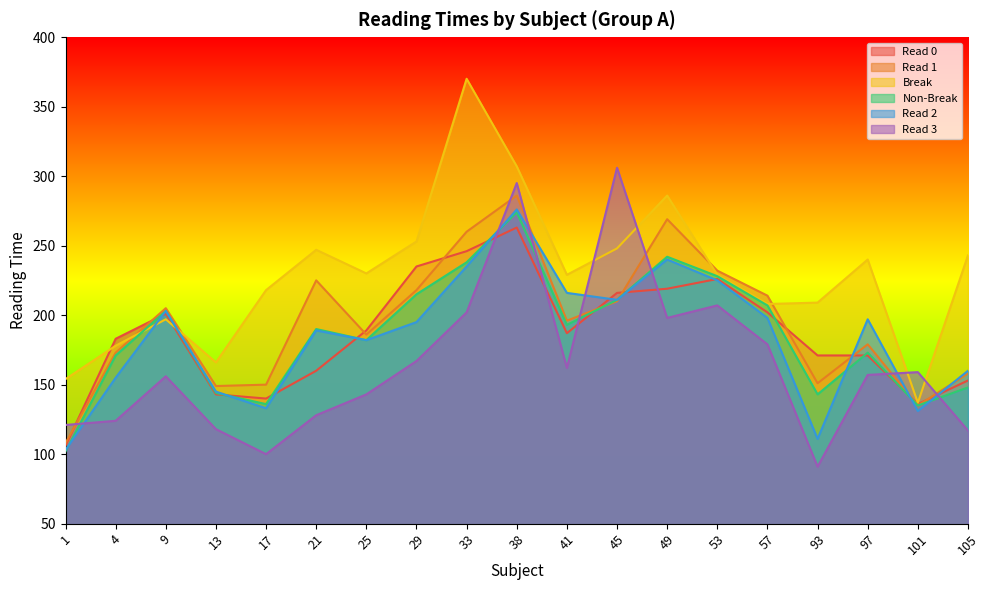

How many interior local peaks does the Read 0 series have?

3